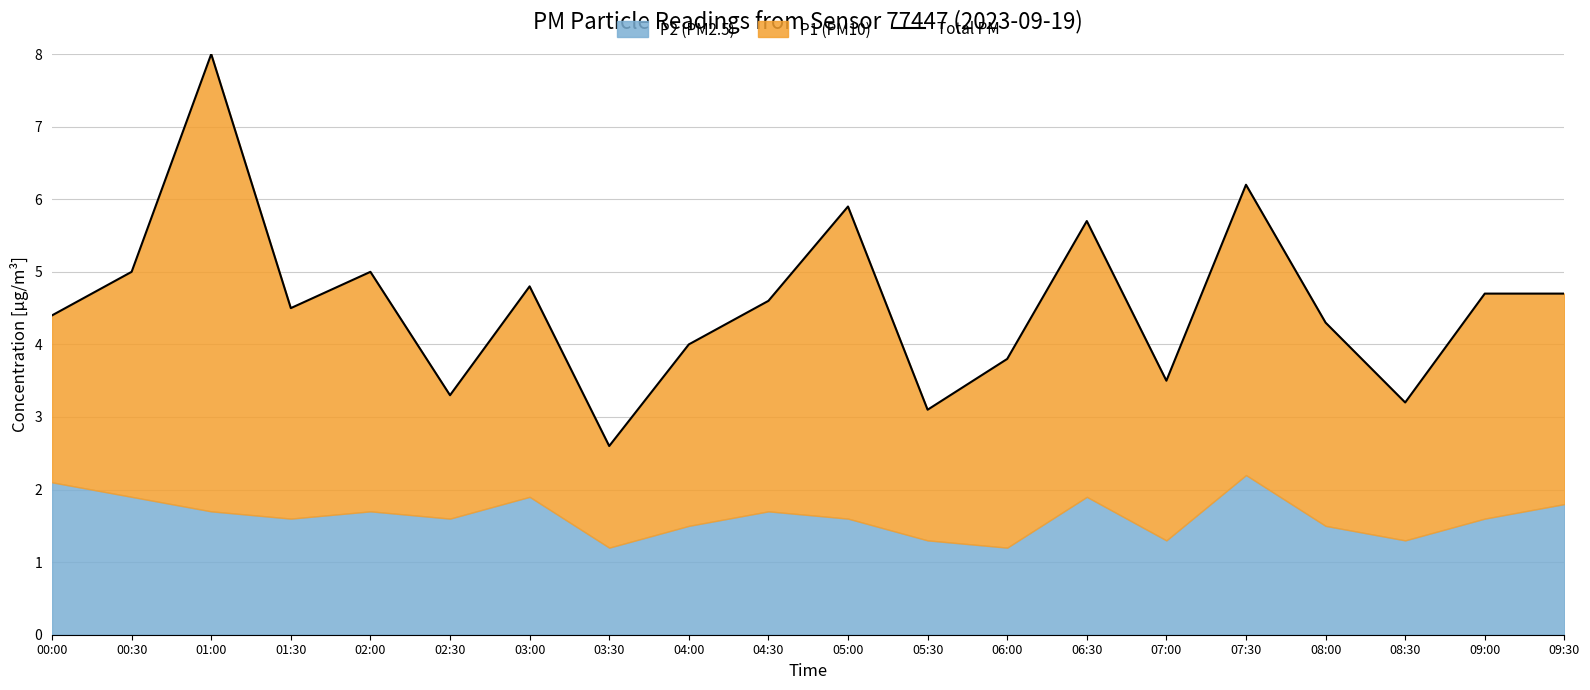

True or false: the data shows 4.8 at 03:00.

True